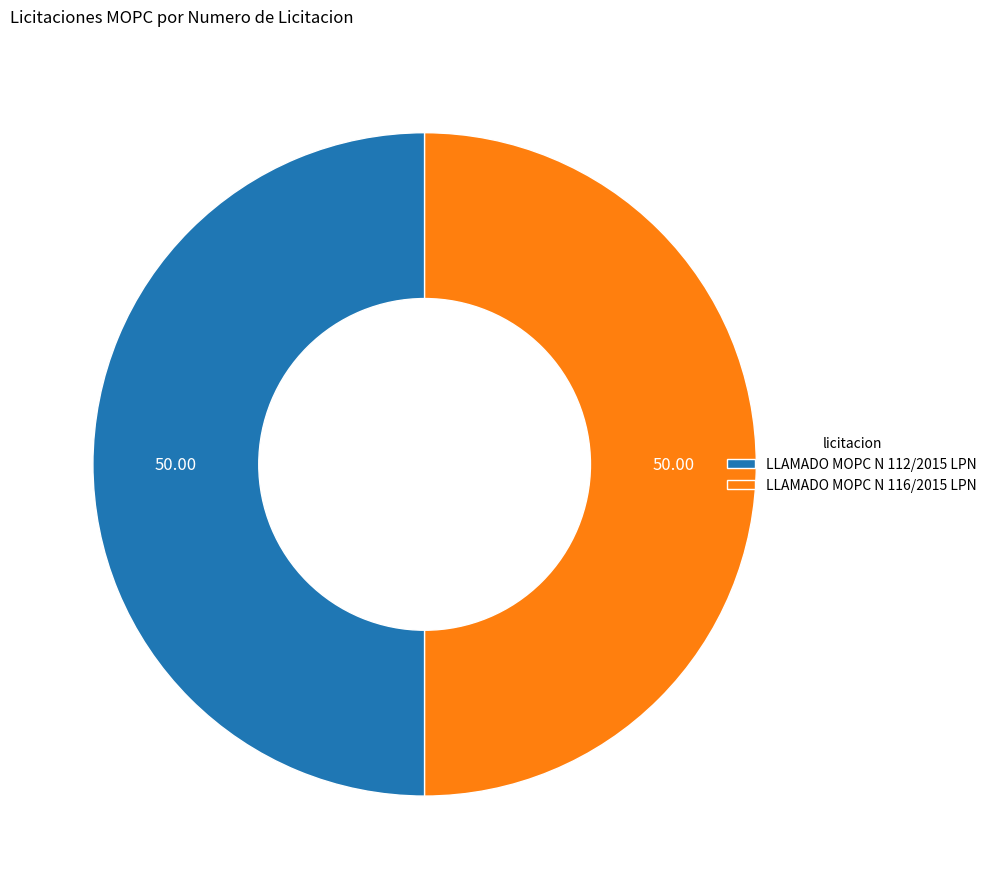

Is it true that LLAMADO MOPC N 112/2015 LPN is 60% of the pie?

False